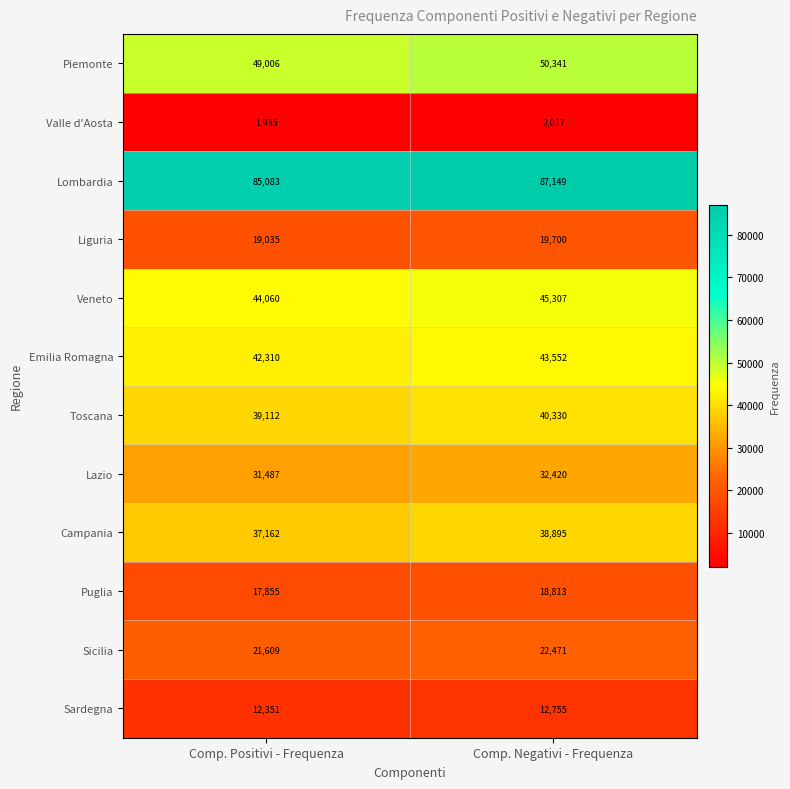

What is the difference between the Campania values at Comp. Positivi - Frequenza and Comp. Negativi - Frequenza?

1733